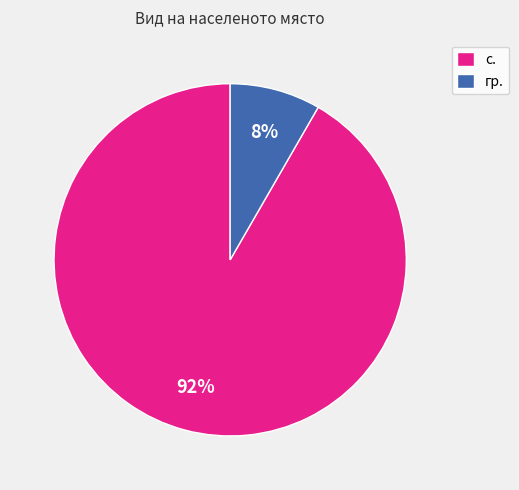

Which category has the smallest portion of the pie?

гр.